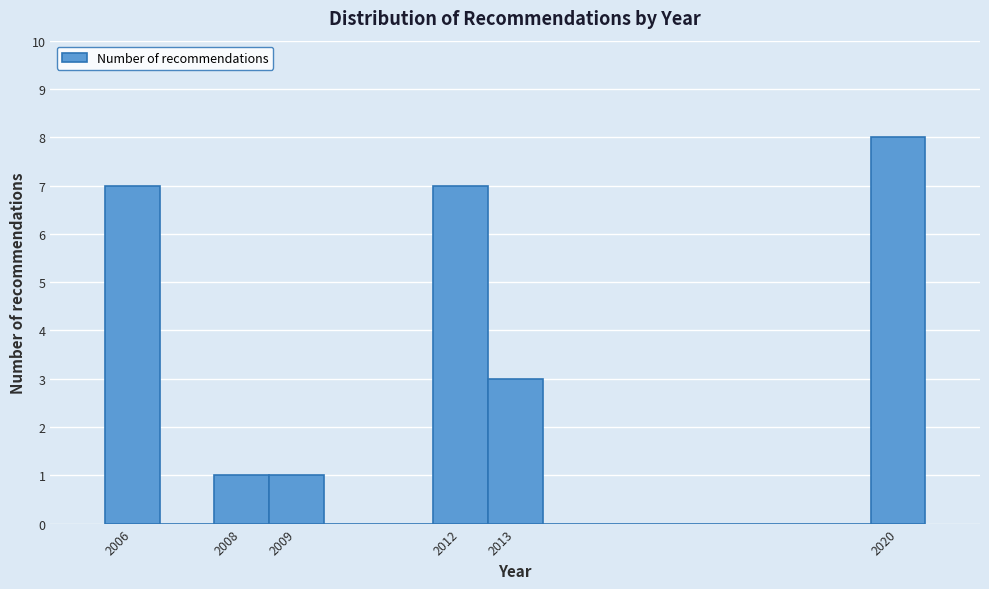

Over which range of the x-axis is the bar tallest?

2019.5 to 2020.5